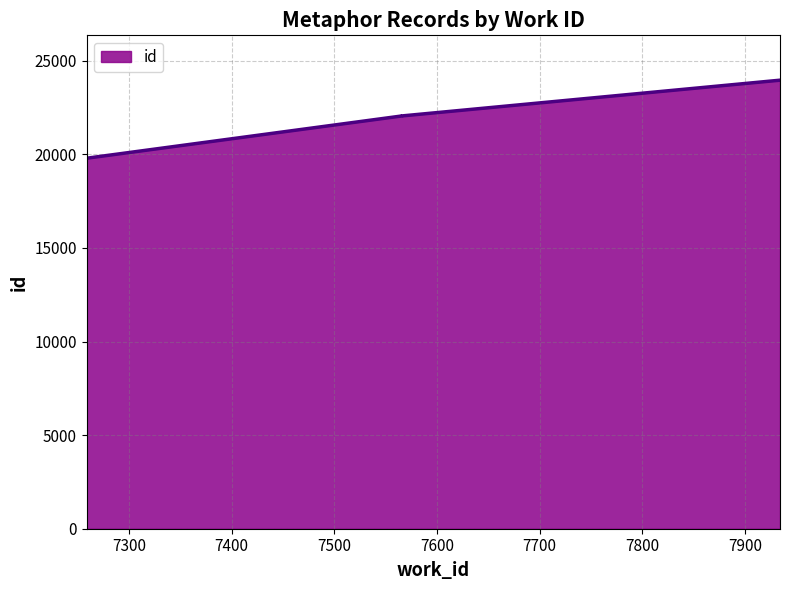

What is the approximate value at 7259?

19793